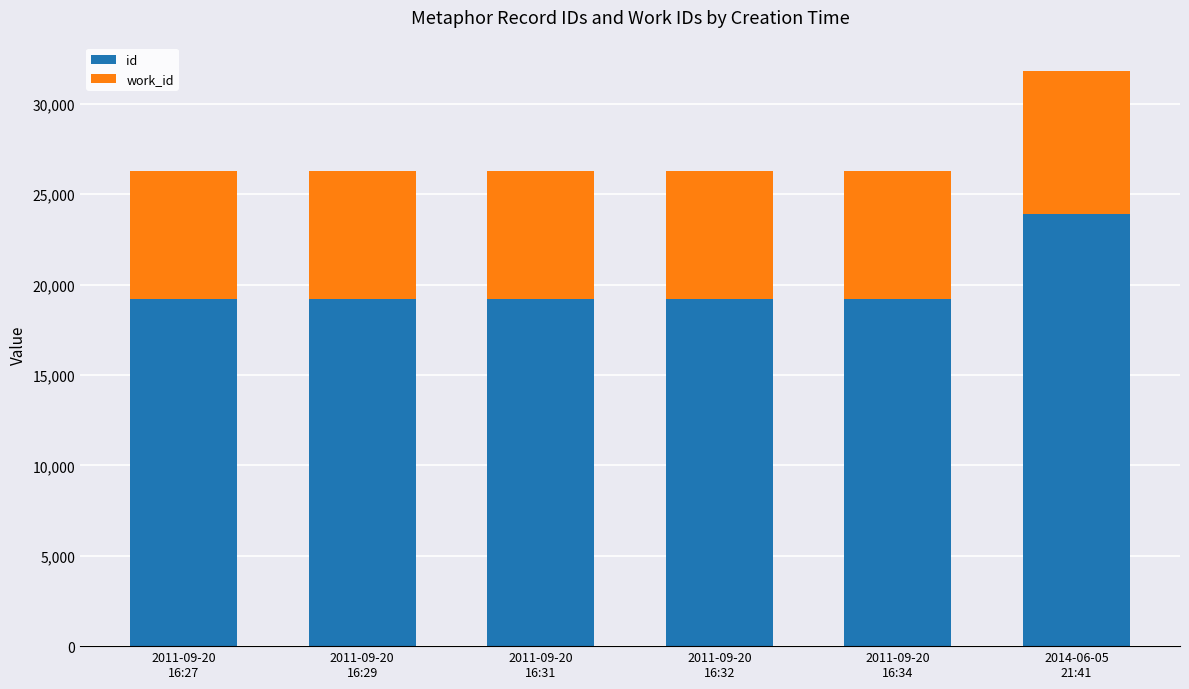

At which category is the sum across all series the highest?

2014-06-05
21:41